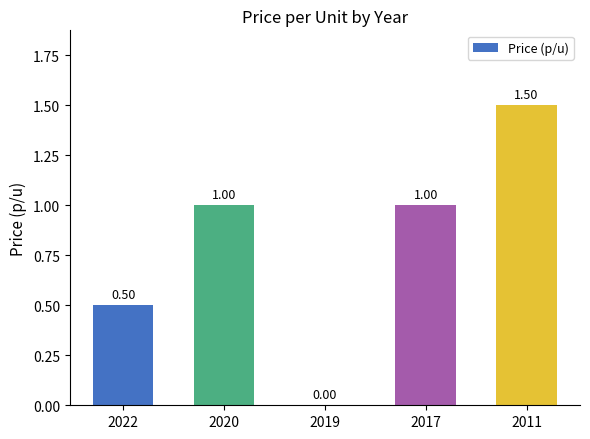

What is the average value?

0.8